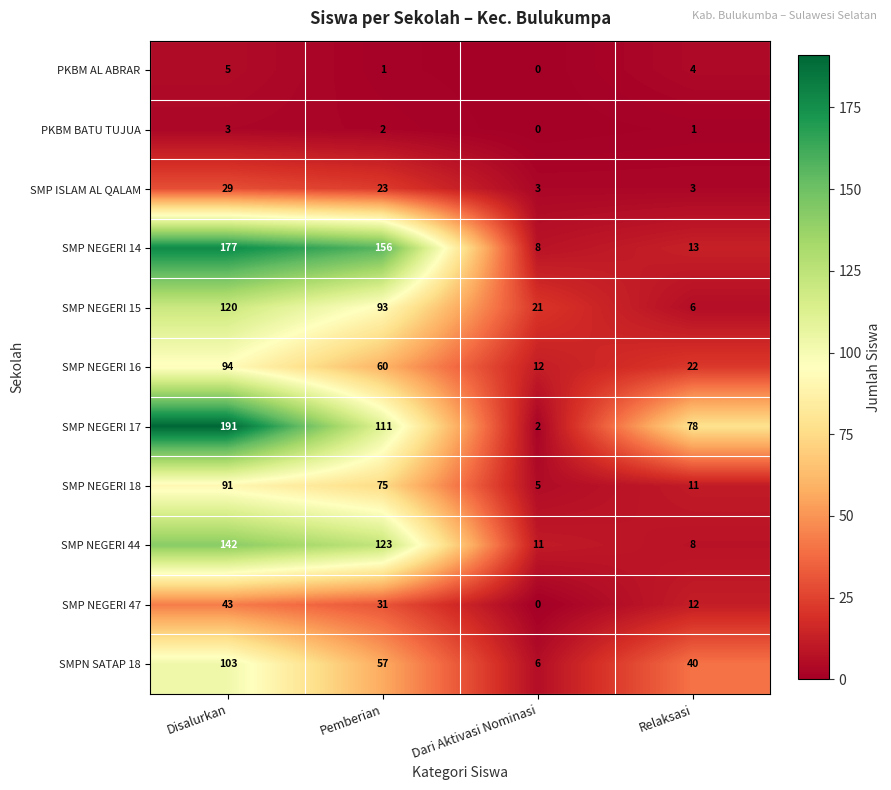

What is the greatest value displayed?

191